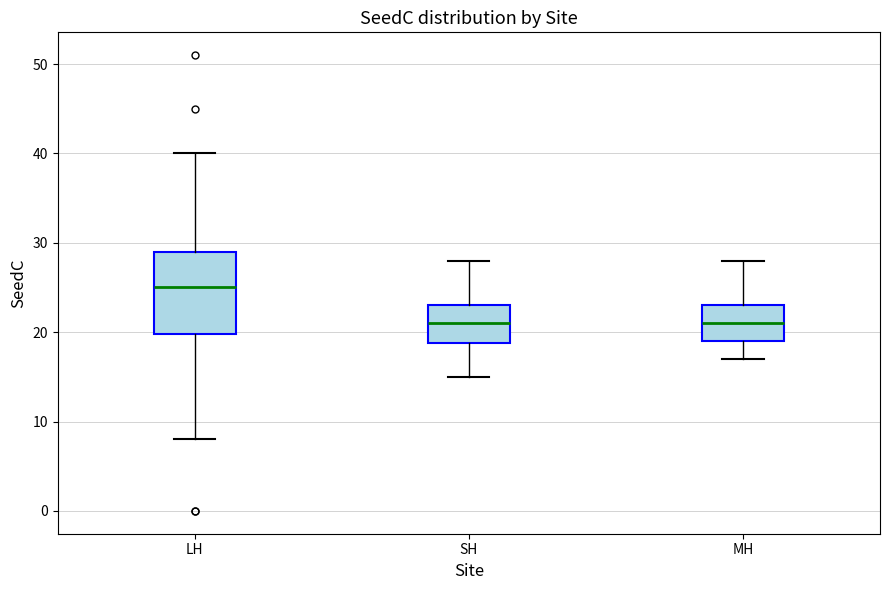

Reading left to right, read every box against the y-axis: the position of its median line, the range the box covers, and the ends of its whiskers. The values are not printed on the chart, so give them approximately, as read against the axis.

LH: median 25, box 20 to 29, whiskers 8 to 40
SH: median 21, box 19 to 23, whiskers 15 to 28
MH: median 21, box 19 to 23, whiskers 17 to 28